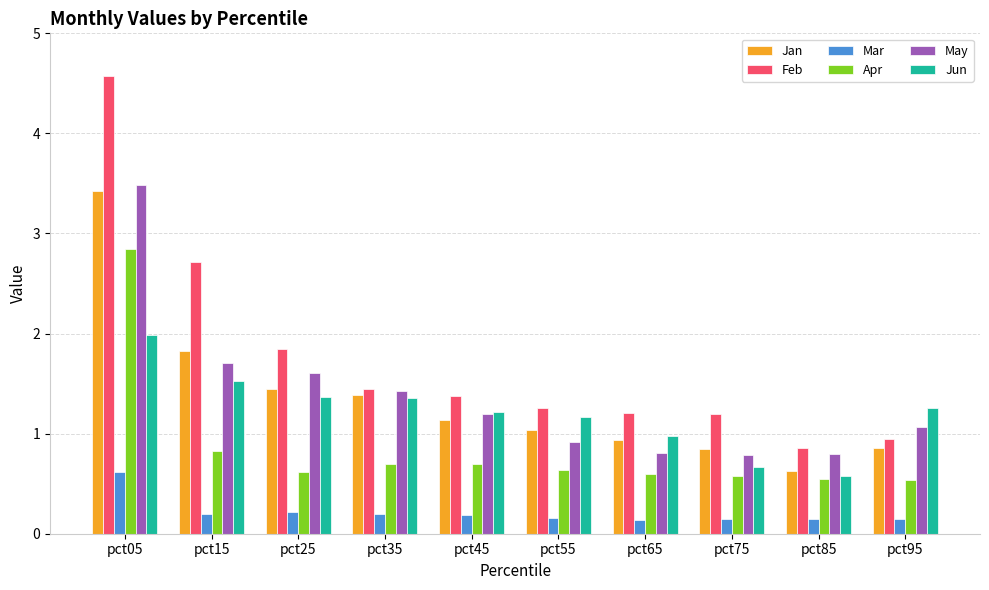

Between pct15 and pct85, which series saw the biggest shift?

Feb